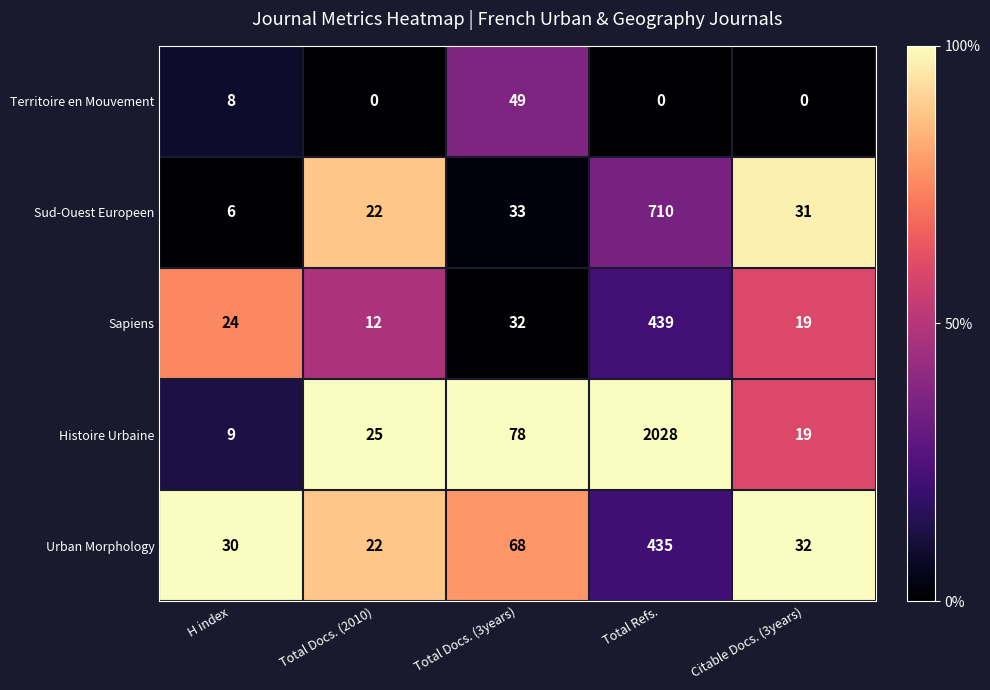

Is it true that Histoire Urbaine equals 3 at H index?

False